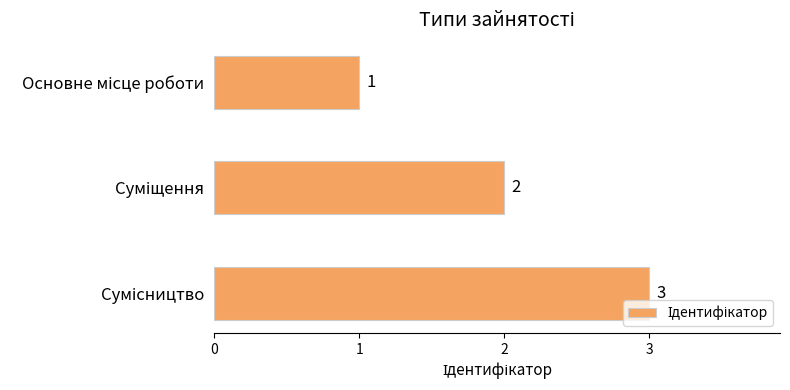

How many values are between 1 and 3?

3